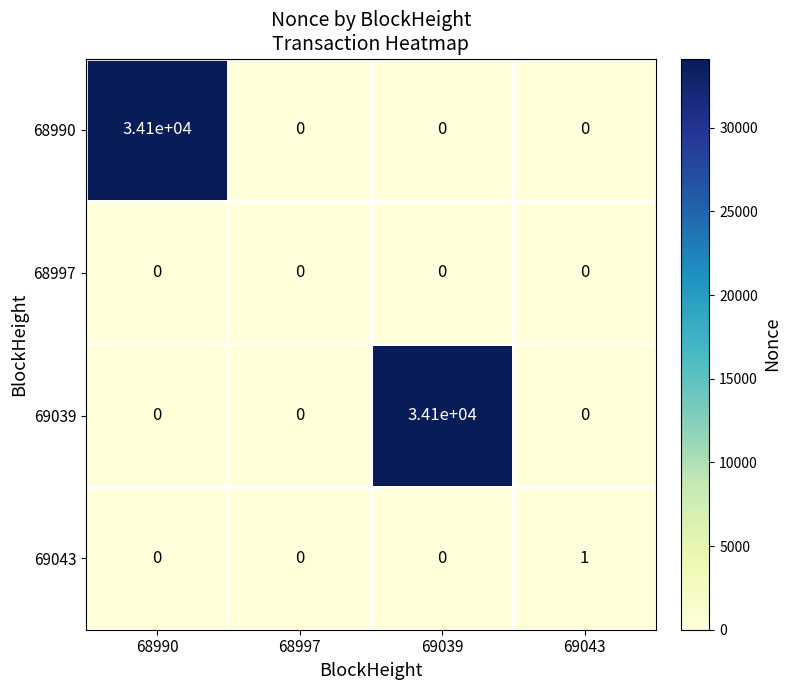

What is the difference between the maximum and second lowest values in the 69039 series?

34100